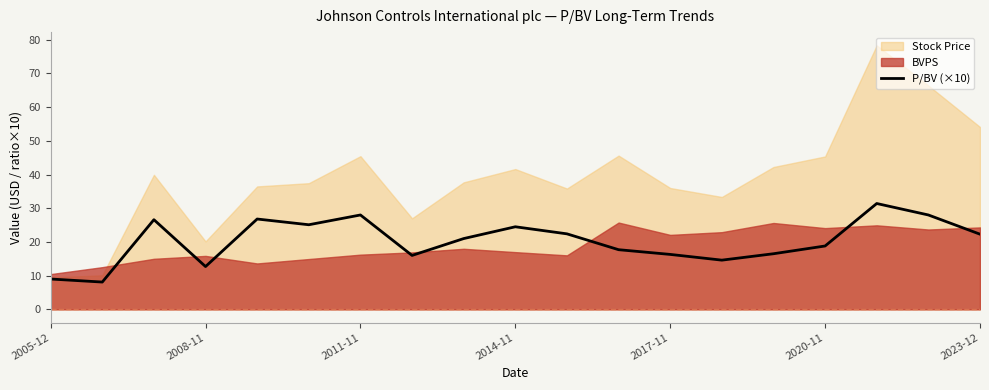

Reading left to right, list all the values displayed in this chart.

9.0	8.1	26.6	12.7	26.8	25.1	28.0	16.0	21.0	24.5	22.4	17.7	16.3	14.6	16.5	18.8	31.4	28.0	22.3